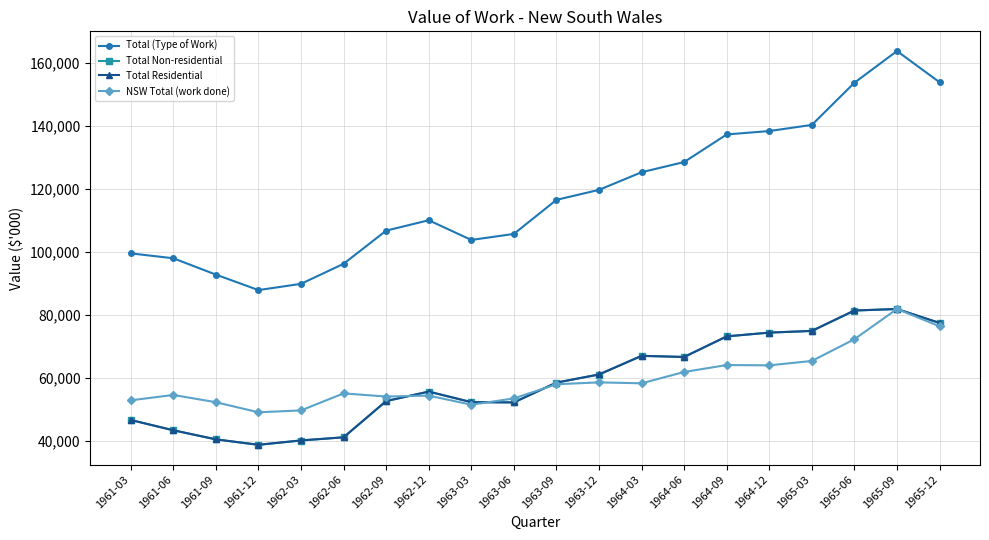

What is the total value across all series at 1961-09?

226116